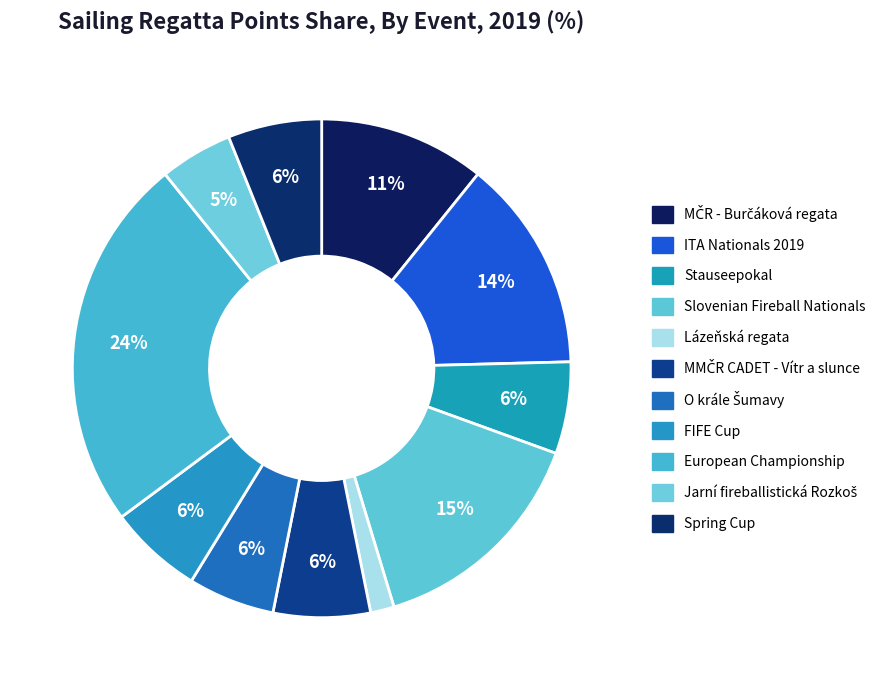

How many segments does this pie chart have?

11